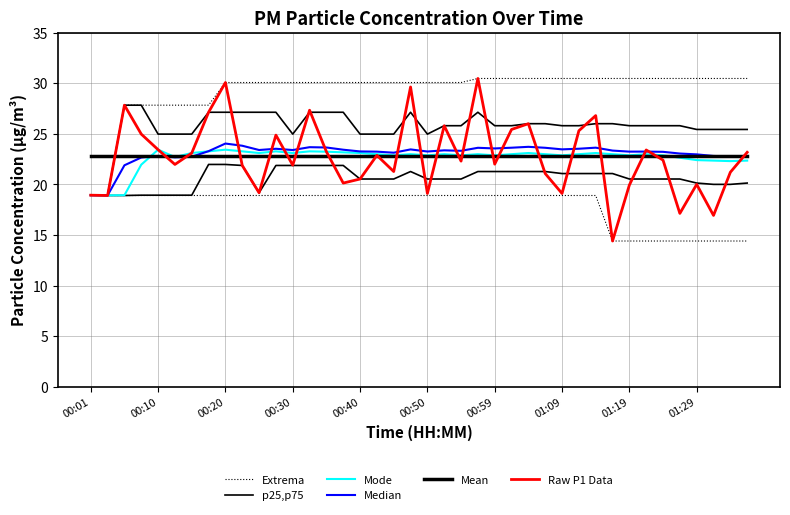

What is the lowest value of the Median series?

18.9